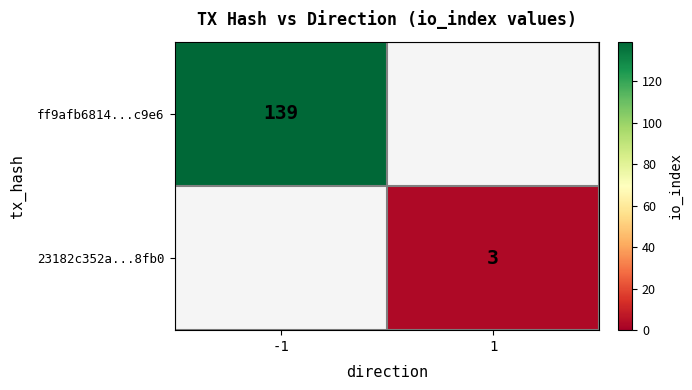

The 23182c352a...8fb0 series shows 2 at 1. True or false?

False